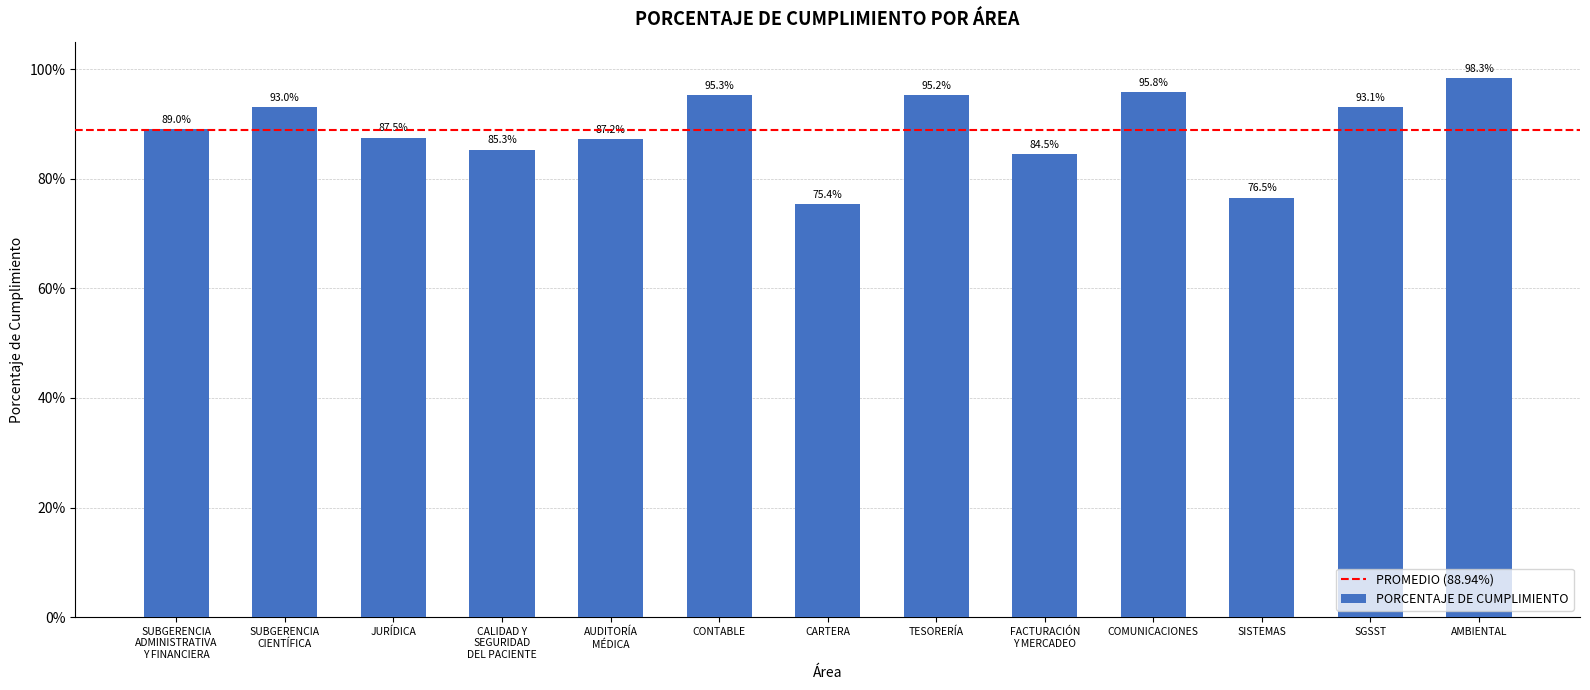

Reading right to left, transcribe all the data shown in this chart.

1.0	0.9	0.8	1.0	0.8	1.0	0.8	1.0	0.9	0.9	0.9	0.9	0.9